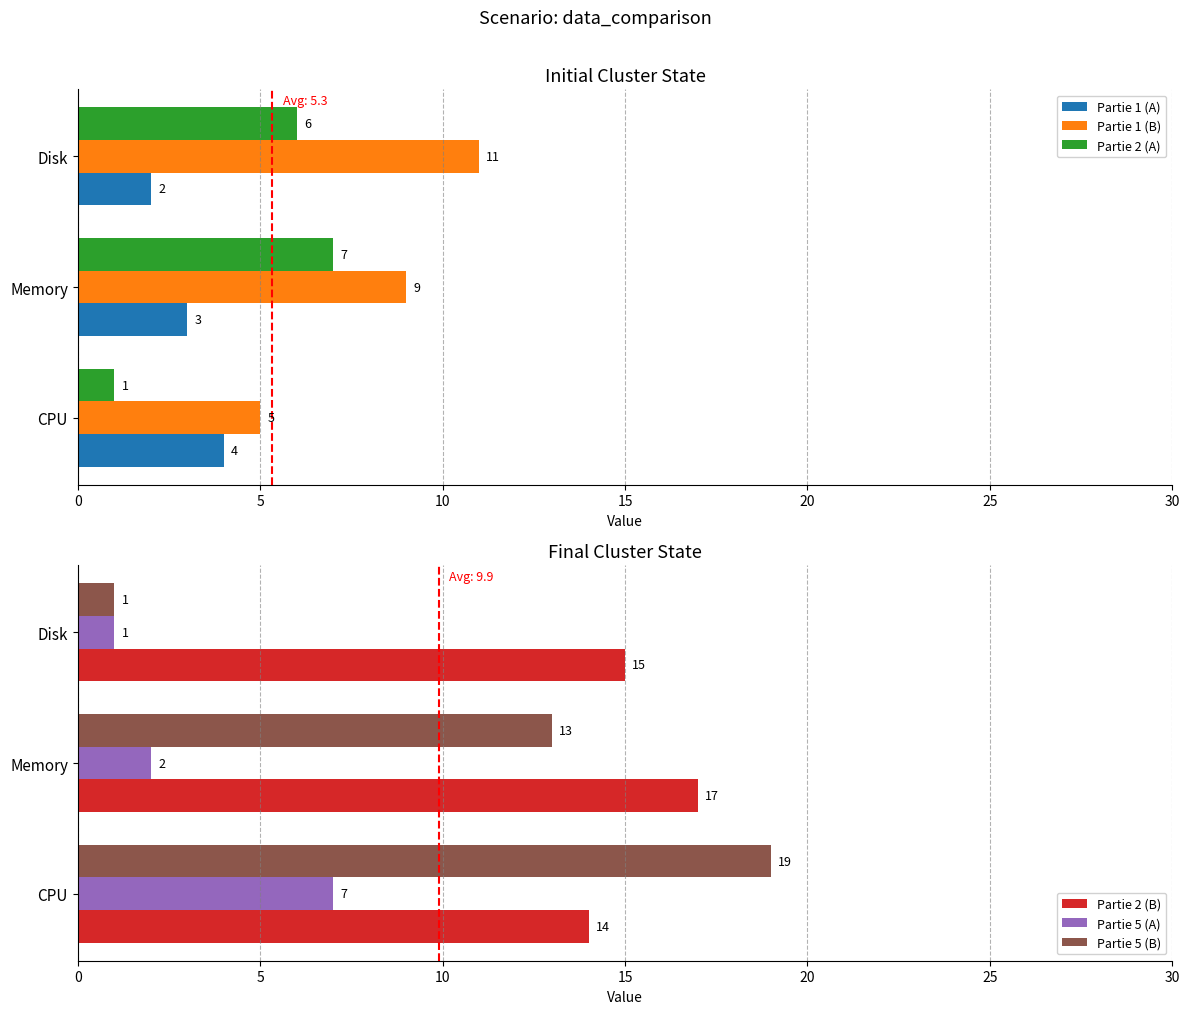

How many values in the Partie 1 (B) series exceed 9?

1